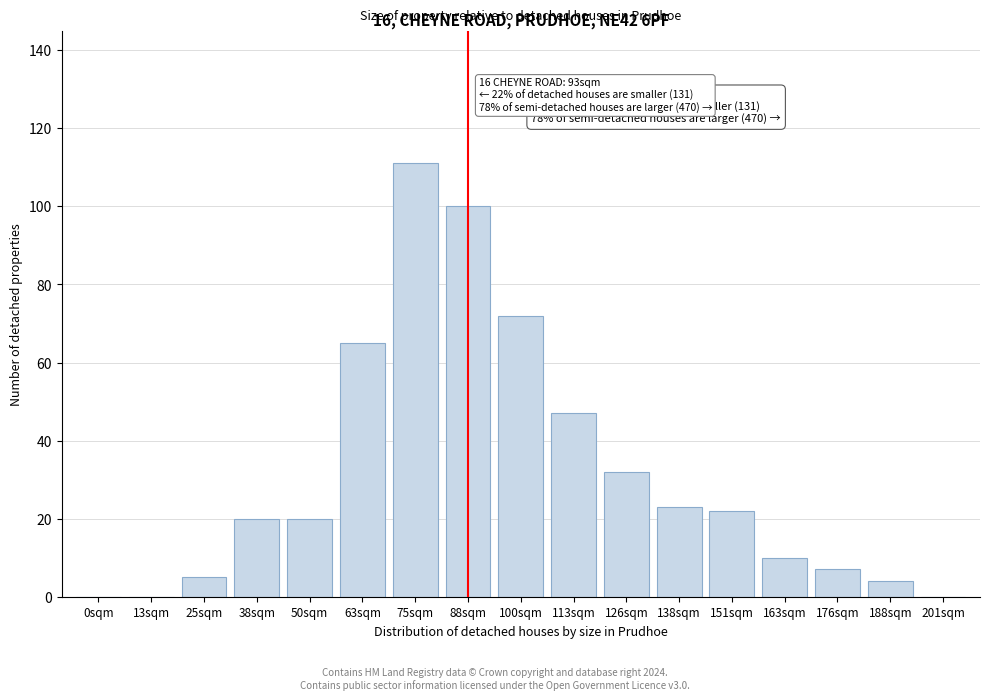

Reading right to left, list all the values displayed in this chart.

201sqm=0	188sqm=4	176sqm=7	163sqm=10	151sqm=22	138sqm=23	126sqm=32	113sqm=47	100sqm=72	88sqm=100	75sqm=111	63sqm=65	50sqm=20	38sqm=20	25sqm=5	13sqm=0	0sqm=0